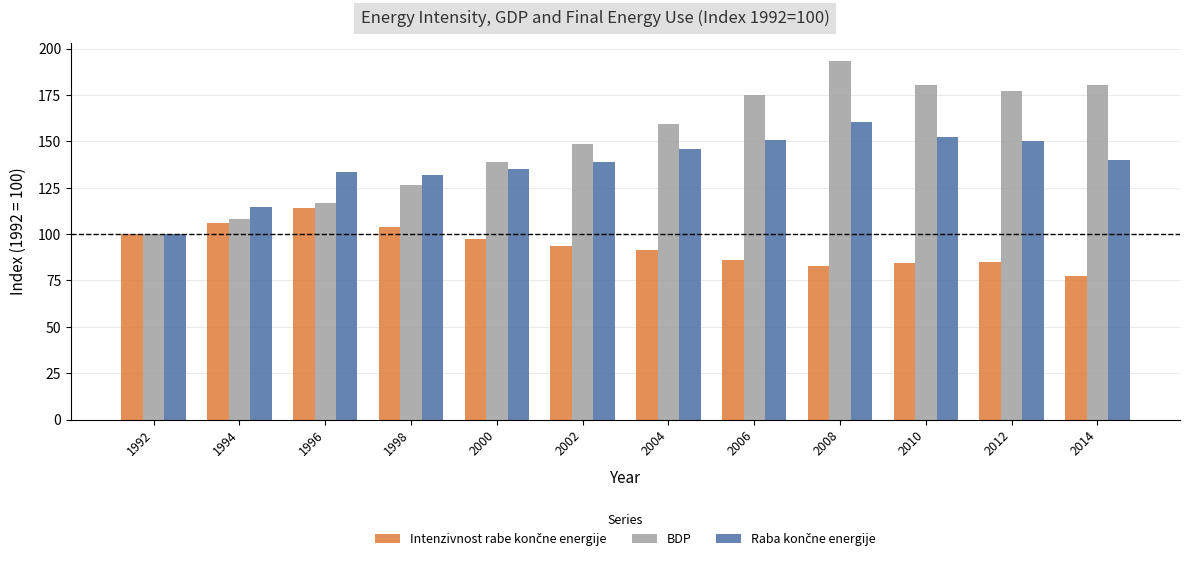

Which series has the widest spread of values?

BDP